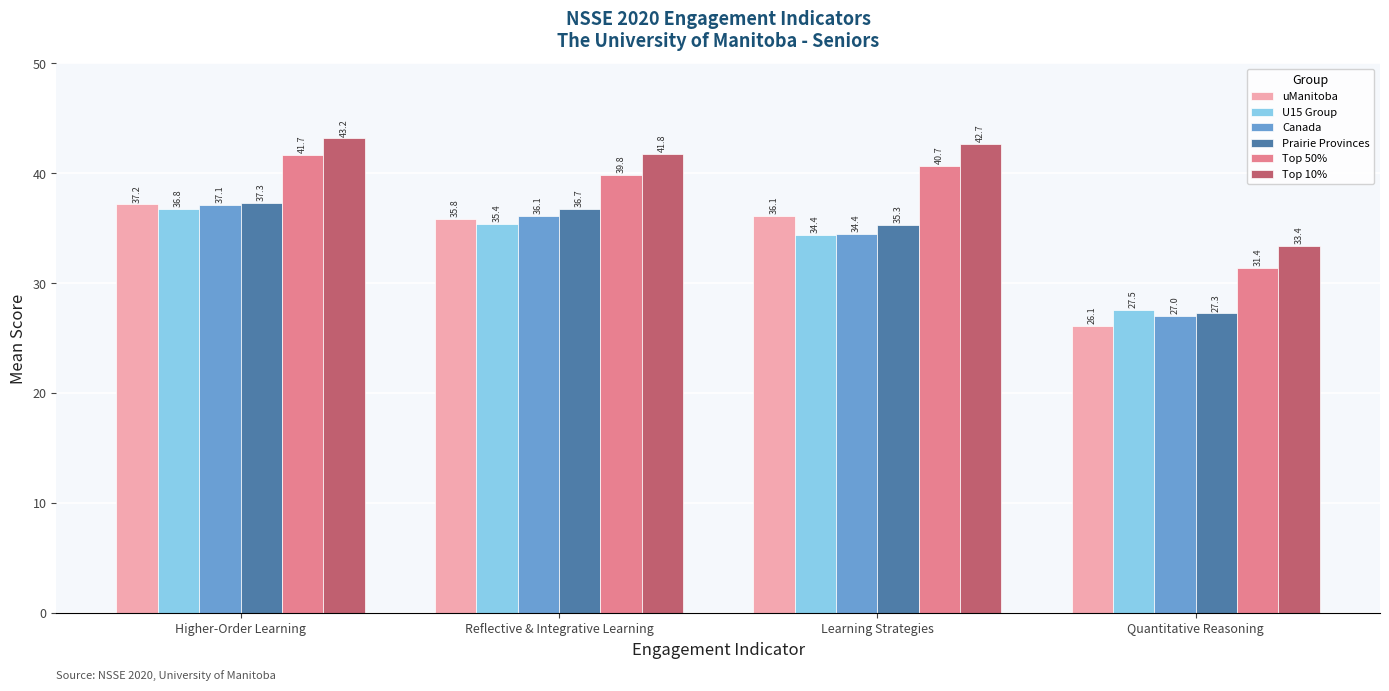

What is the minimum value for Top 50%?

31.4